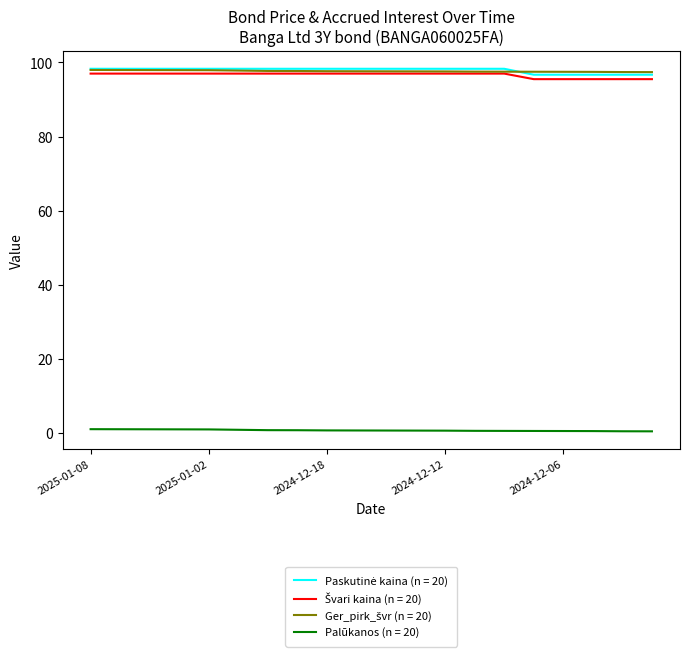

What is the greatest value displayed?

98.3